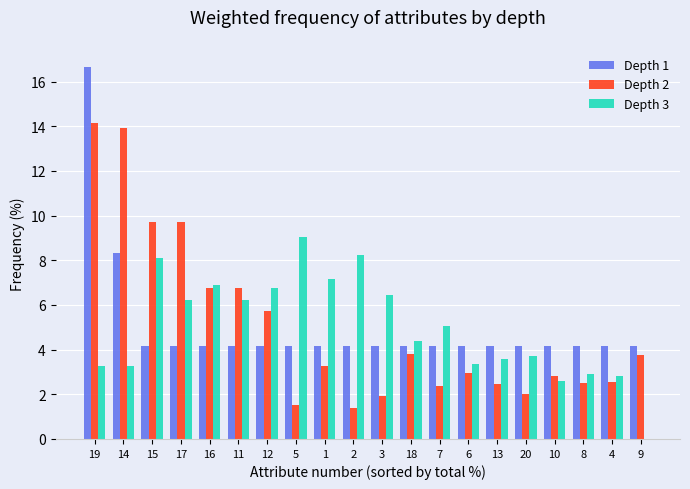

Read the Depth 2 value at 10.

2.8